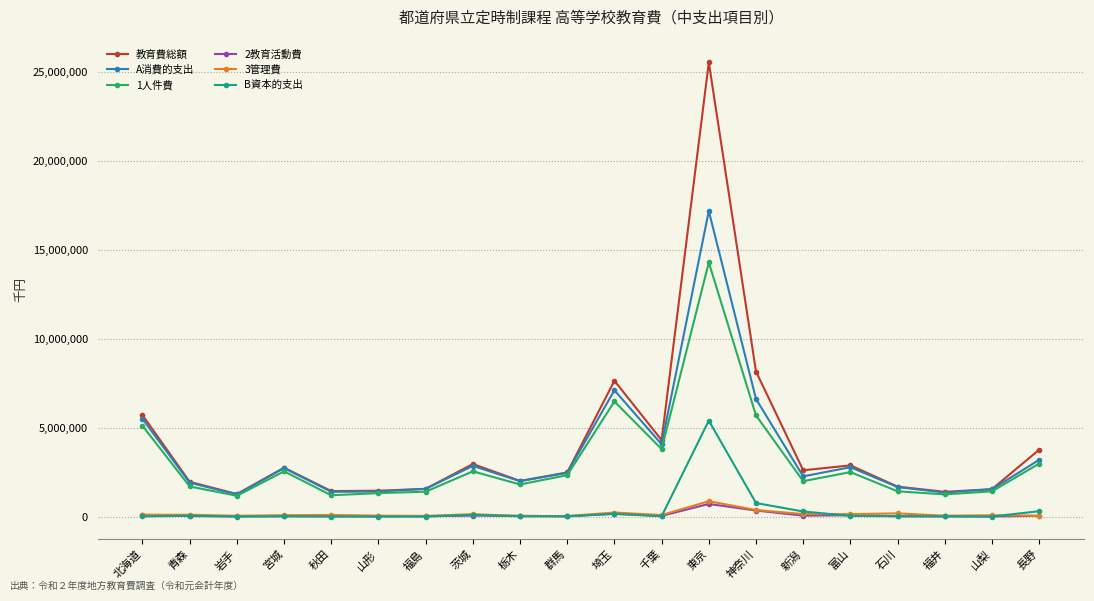

At which category is the sum across all series the highest?

東京